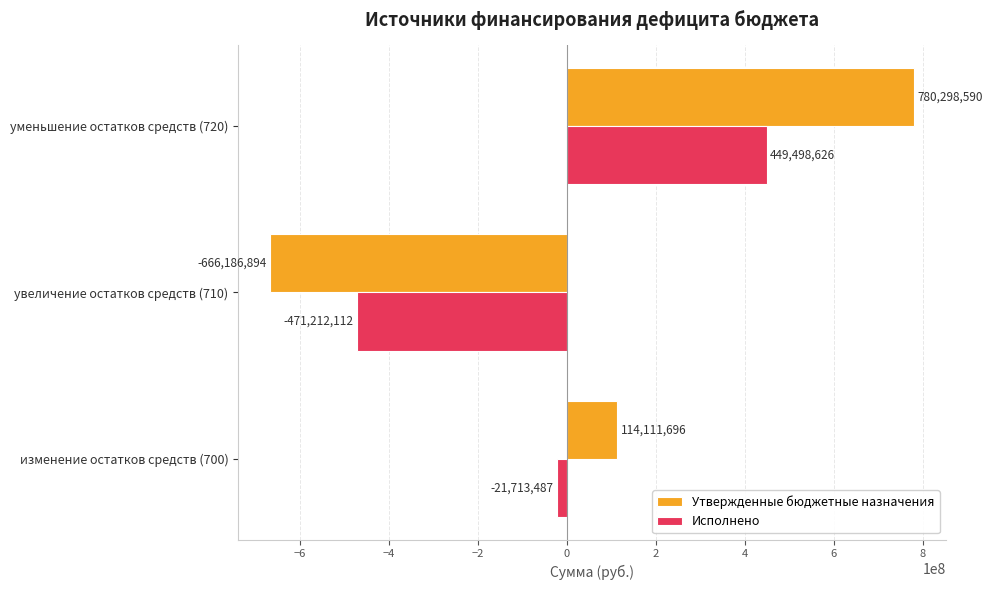

How many positive values does the Утвержденные бюджетные назначения series have?

2